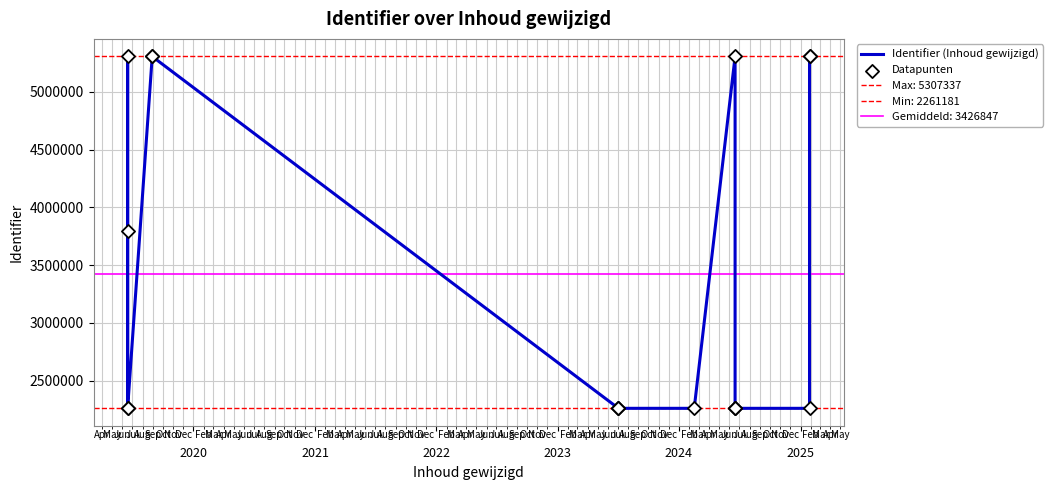

Which series has the largest Y range (max minus min)?

Identifier (Inhoud gewijzigd)